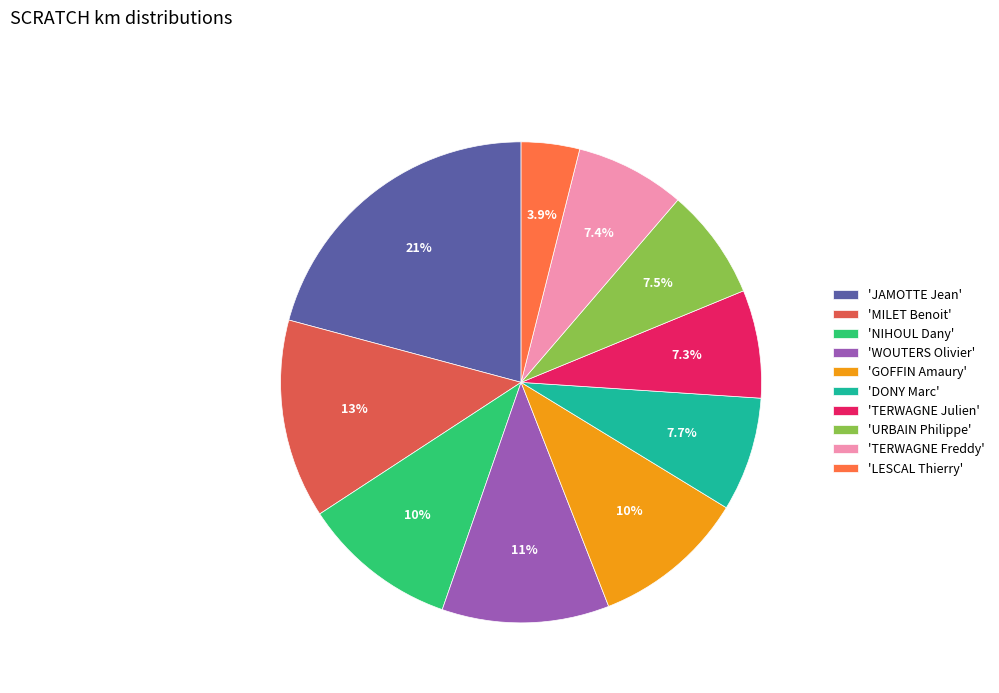

How many slices are in this pie chart?

10